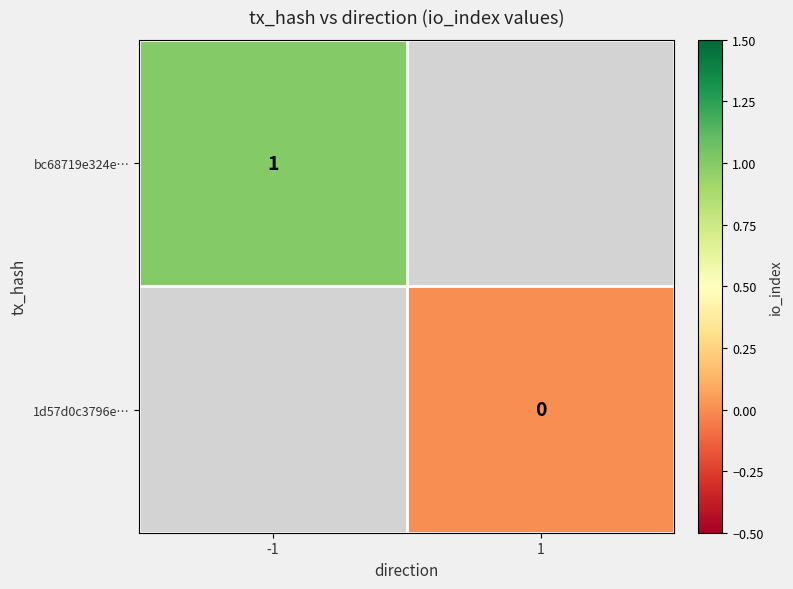

At how many categories does at least one series exceed 0?

1